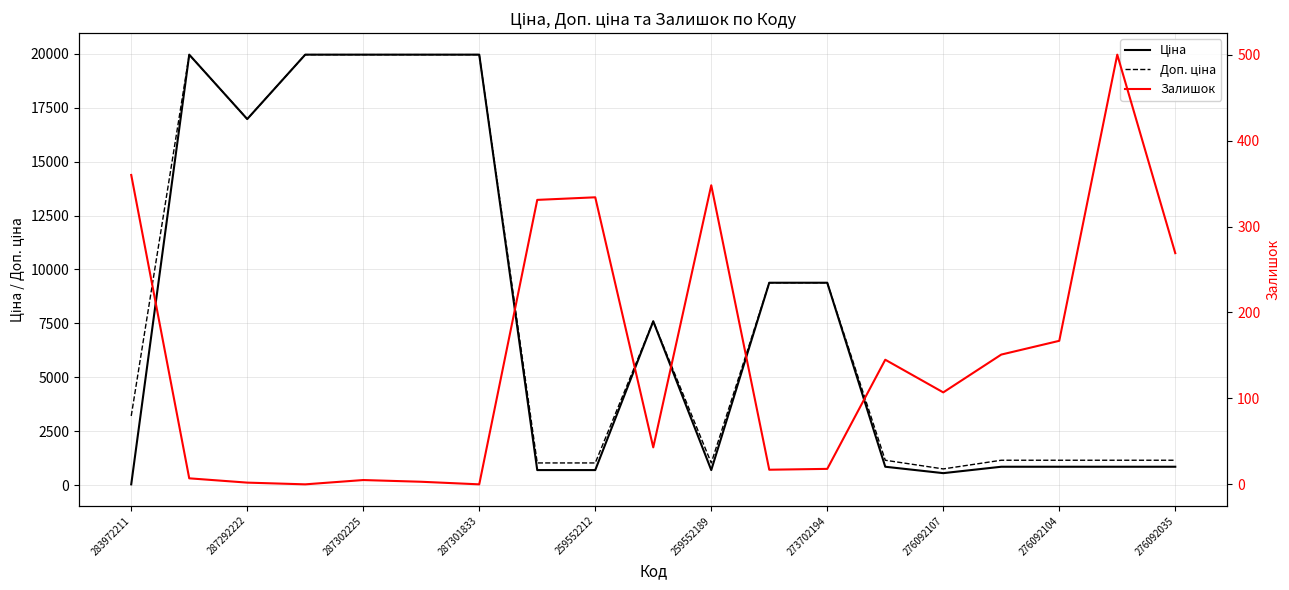

Which series has the largest range (max minus min)?

Ціна